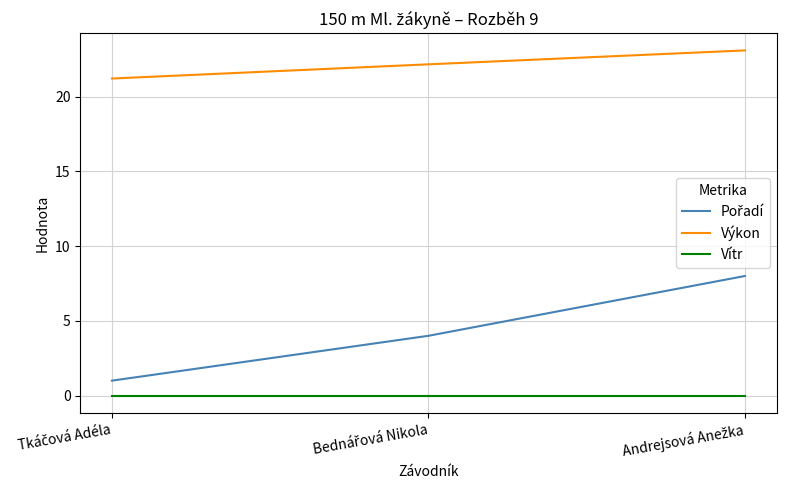

What is the difference between the maximum and second lowest values in the Výkon series?

0.9